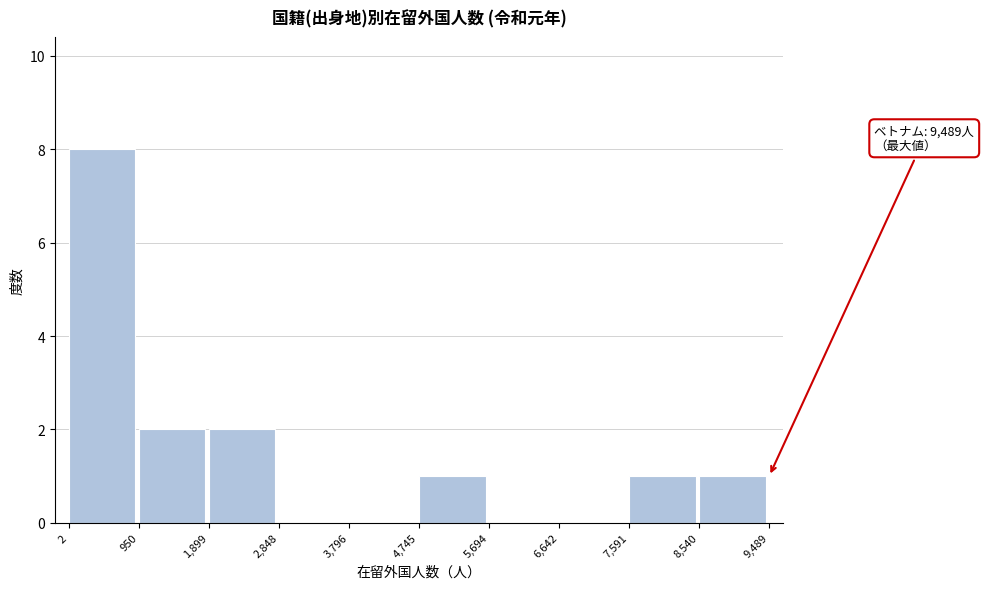

Over which range of the x-axis is the bar tallest?

2 to 950